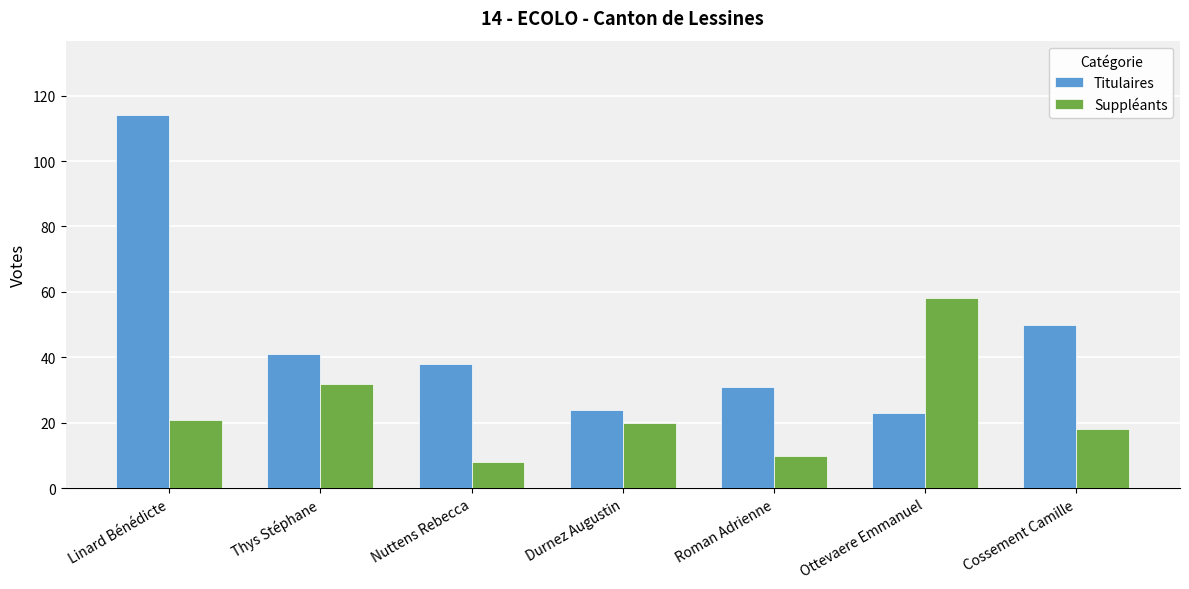

What is the label of the 2nd bar from the right?

Ottevaere Emmanuel